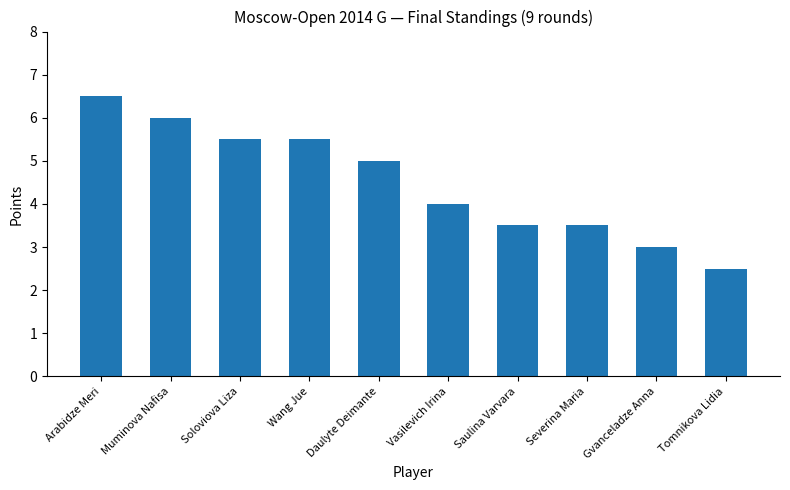

Does the chart contain any negative values?

No